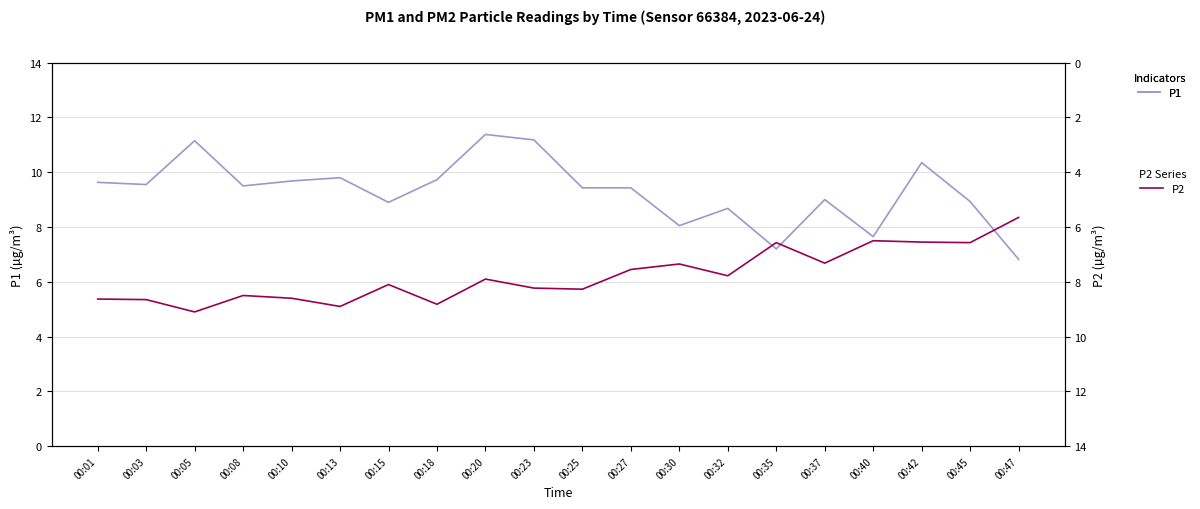

The P1 series shows 5.6 at 00:30. True or false?

False